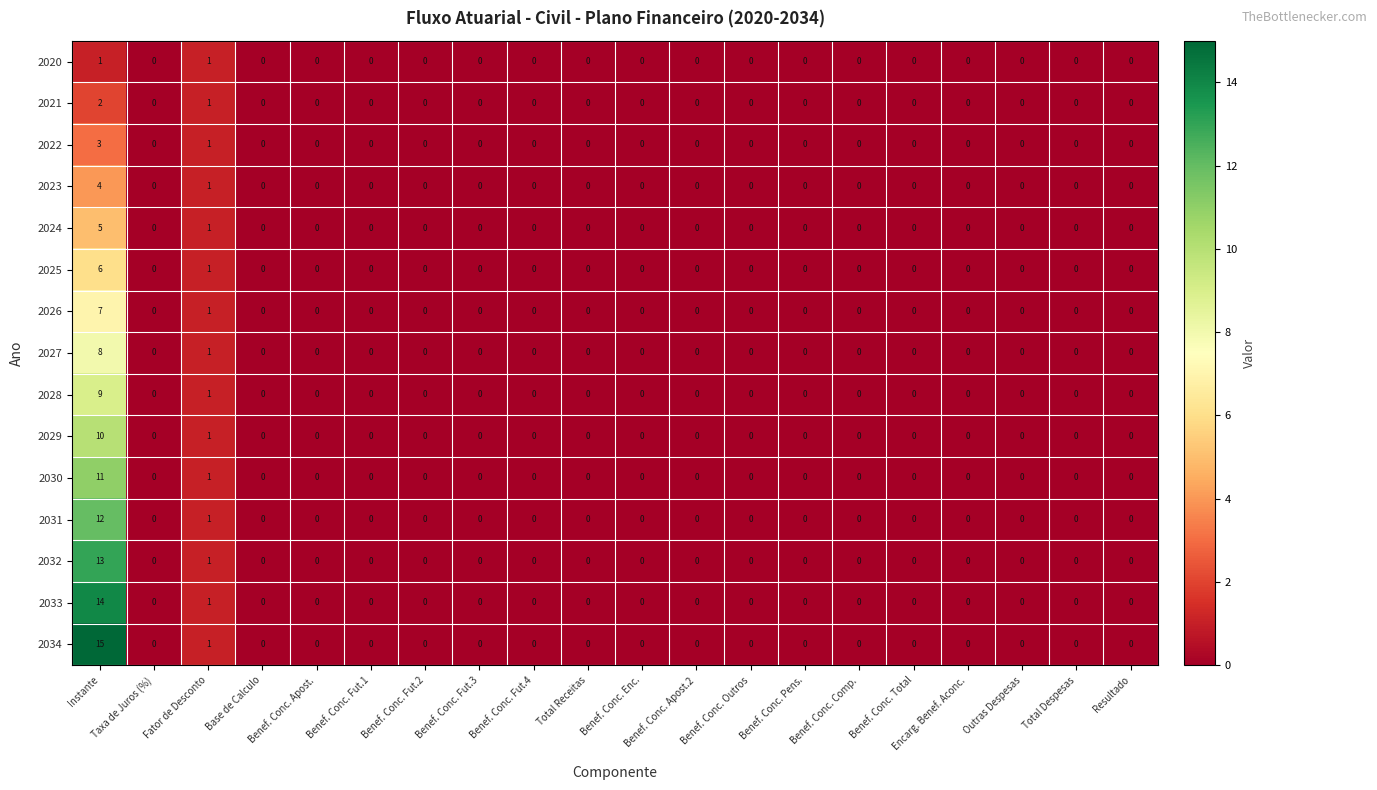

List the series in order of their peak value, lowest first.

2020, 2021, 2022, 2023, 2024, 2025, 2026, 2027, 2028, 2029, 2030, 2031, 2032, 2033, 2034